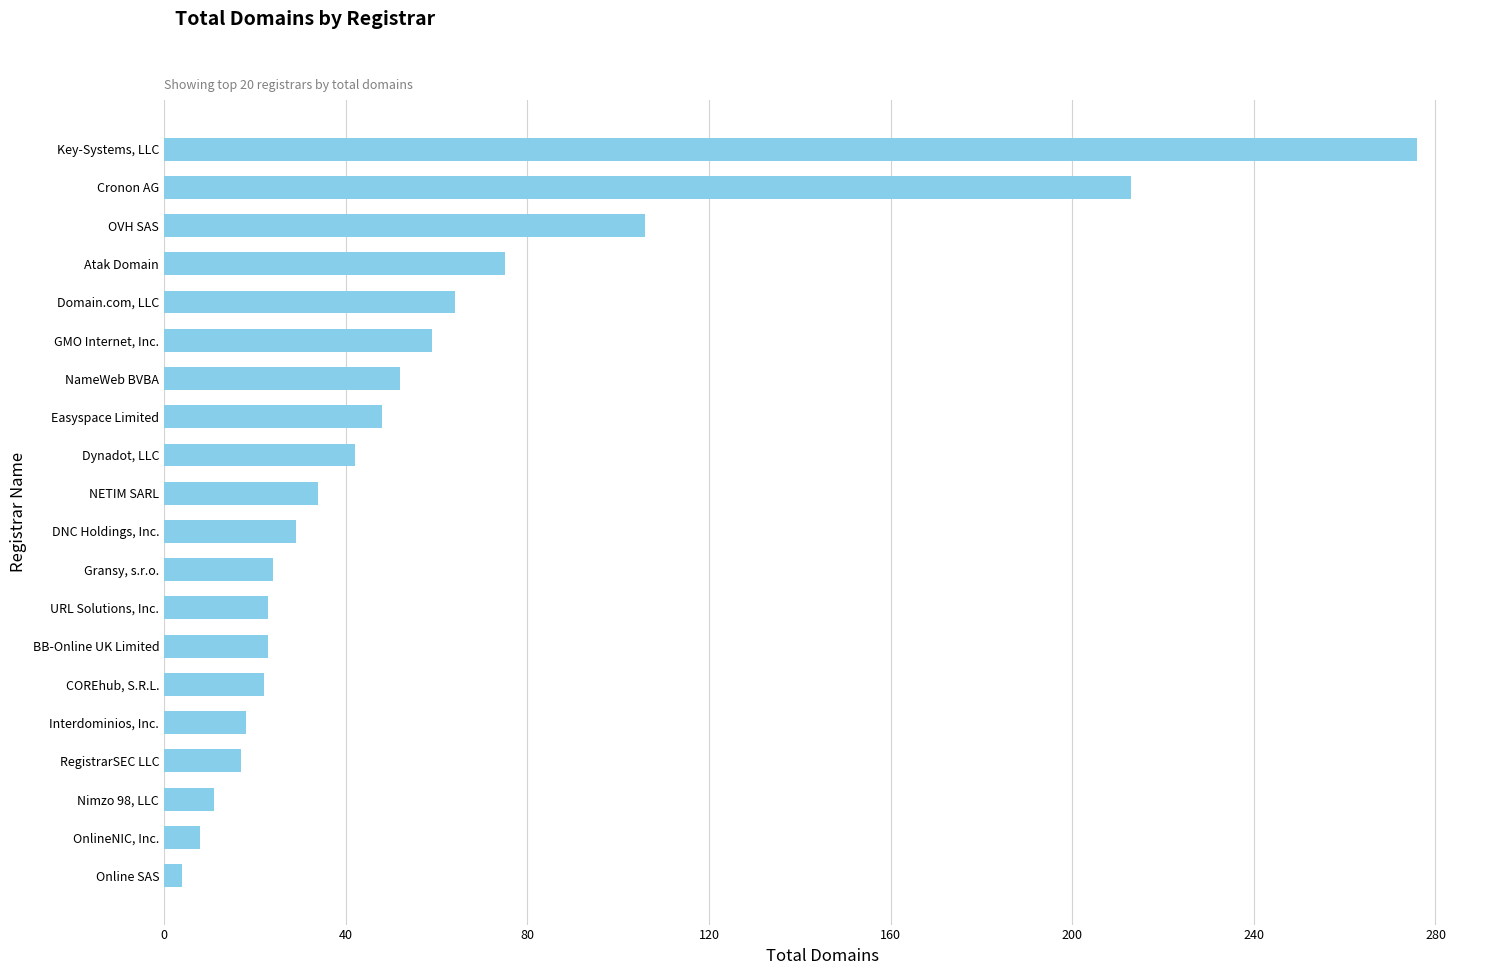

At which label is the value closest to 140?

OVH SAS